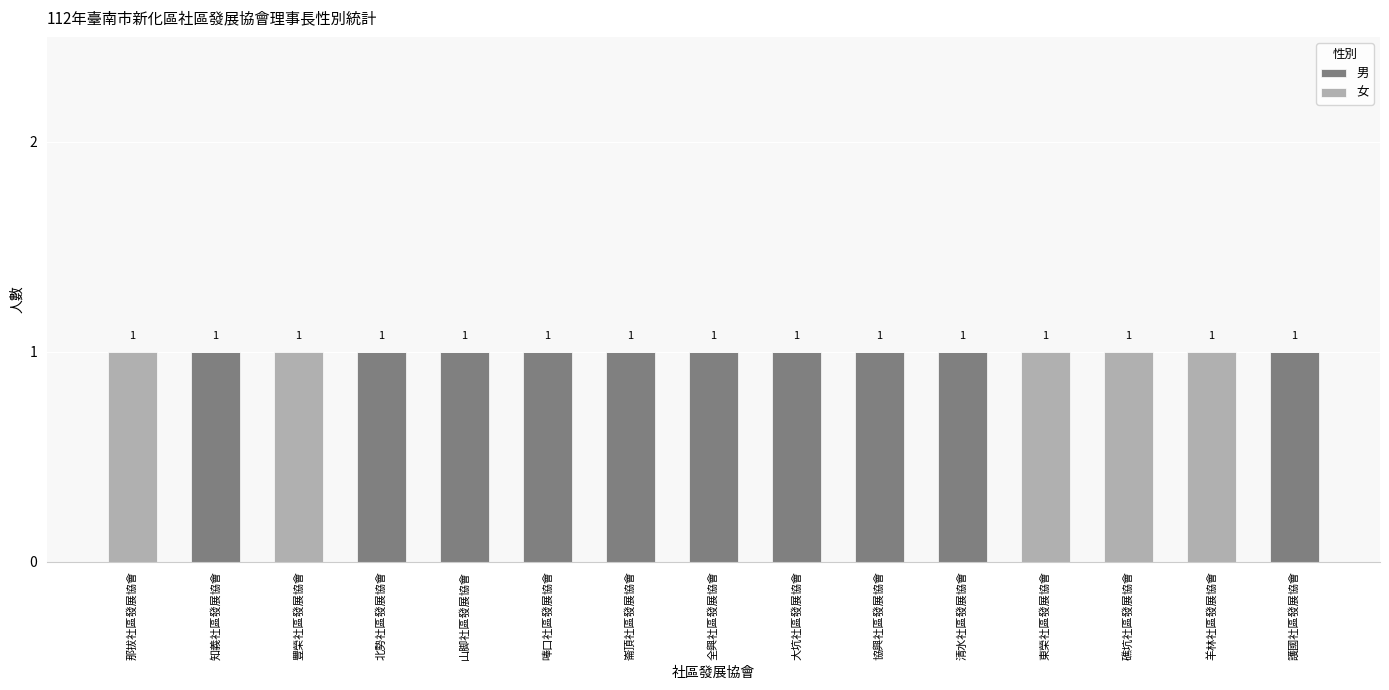

Reading left to right, list the values for the 男 series.

那拔社區發展協會=0	知義社區發展協會=1	豐榮社區發展協會=0	北勢社區發展協會=1	山脚社區發展協會=1	唪口社區發展協會=1	崙頂社區發展協會=1	全興社區發展協會=1	大坑社區發展協會=1	協興社區發展協會=1	清水社區發展協會=1	東榮社區發展協會=0	礁坑社區發展協會=0	羊林社區發展協會=0	護國社區發展協會=1